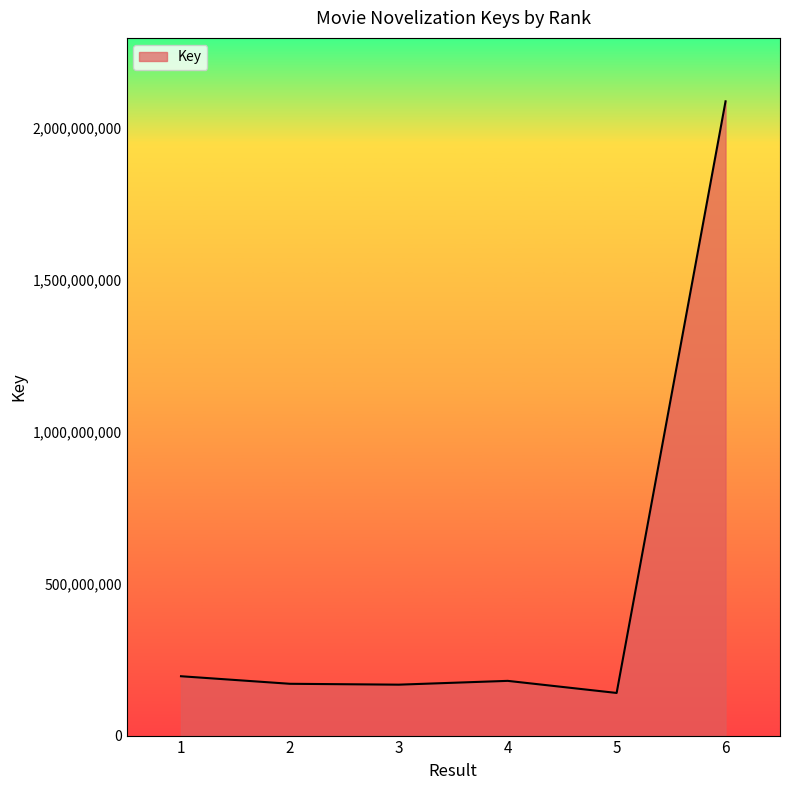

What is the minimum value shown in the chart?

140247028